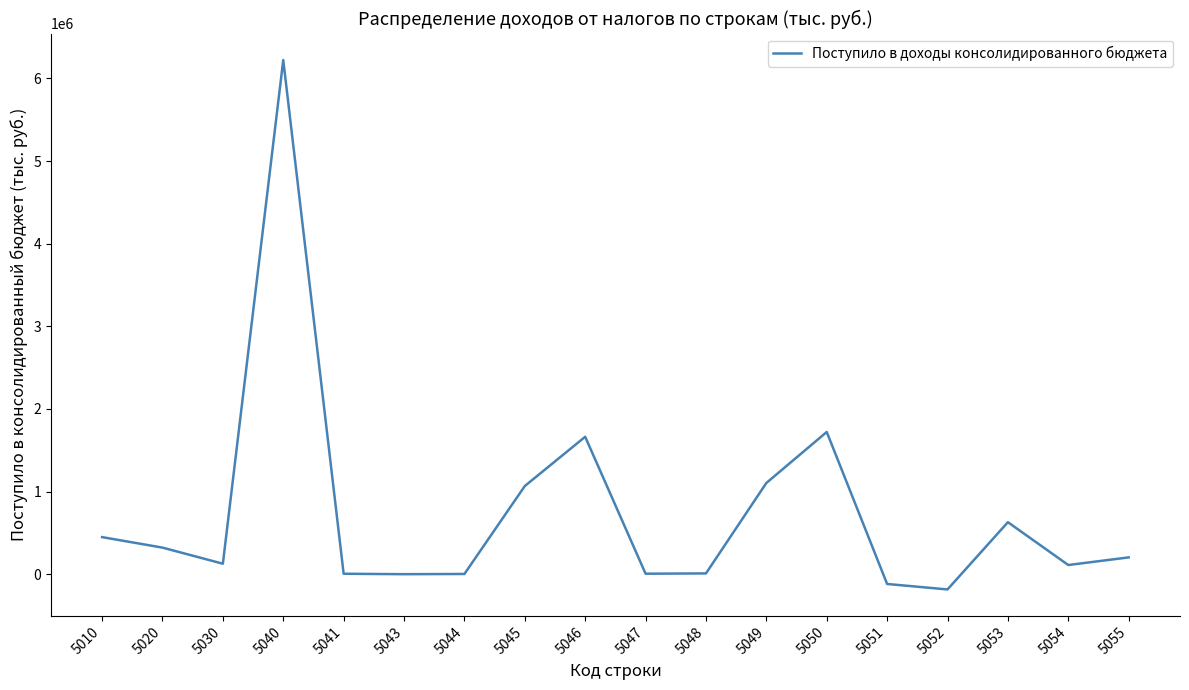

Which category has the highest value across all series?

5040